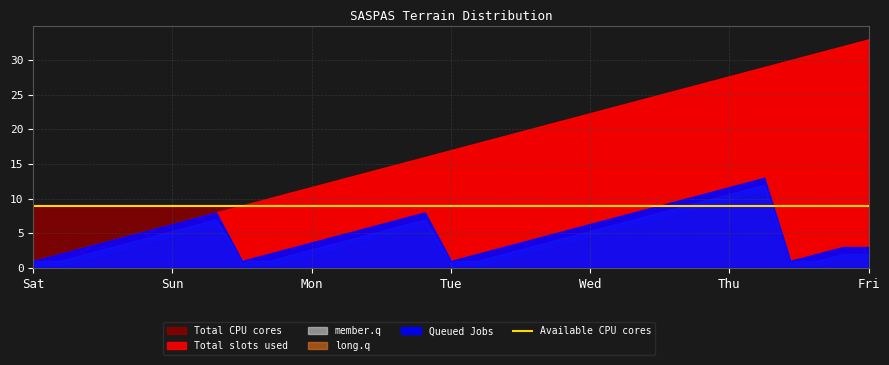

Rank the categories by member.q value from lowest to highest.

1, 14, 27, 2, 15, 28, 3, 16, 29, 4, 17, 30, 5, 18, 31, 6, 19, 32, 7, 20, 33, 8, 21, 9, 22, 10, 23, 11, 24, 12, 25, 13, 26